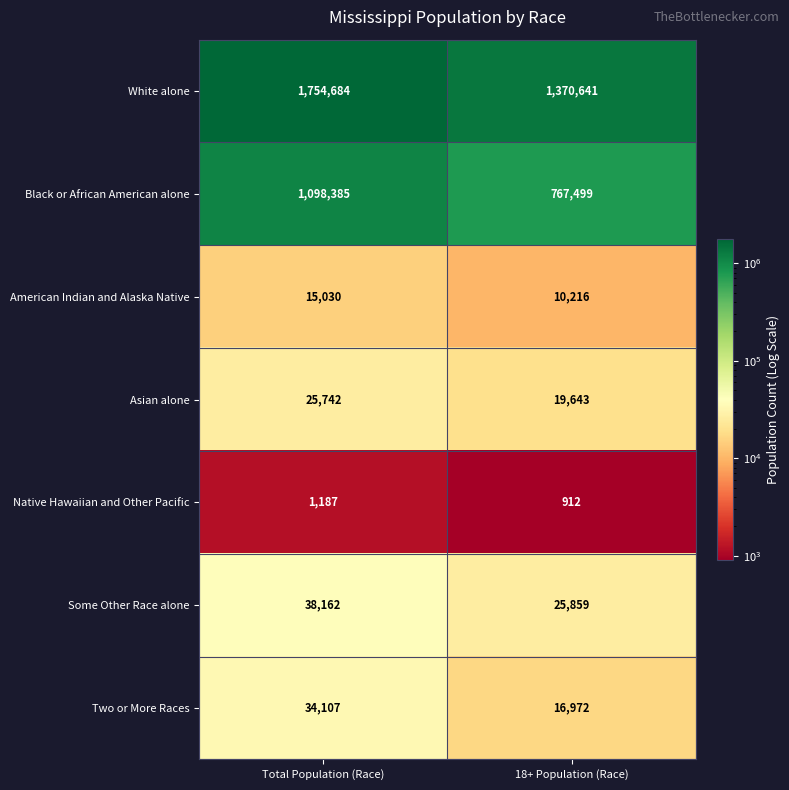

What is the minimum value for Asian alone?

19643